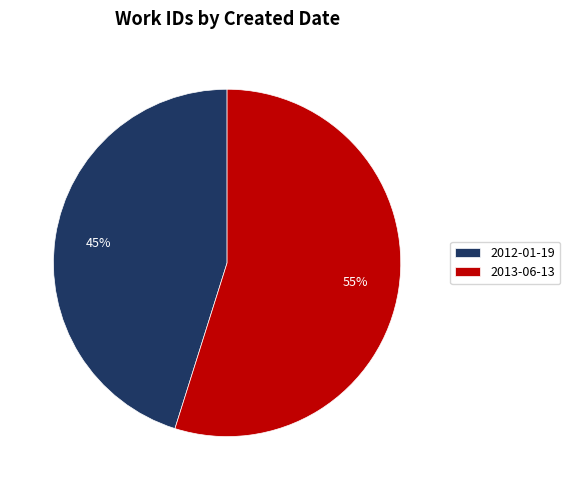

Which has a higher value, 2013-06-13 or 2012-01-19?

2013-06-13